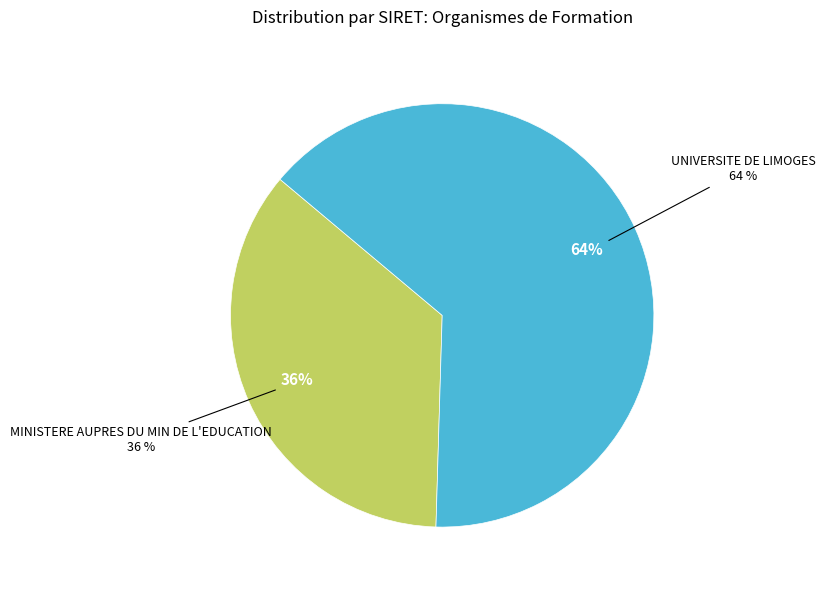

Between UNIVERSITE DE LIMOGES and MINISTERE AUPRES DU MIN DE L'EDUCATION, which is larger?

UNIVERSITE DE LIMOGES